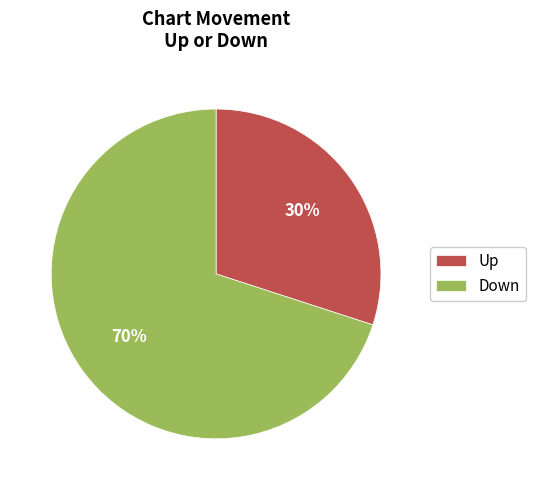

To the nearest percent, what is the difference between the largest and smallest slice percentages?

40%